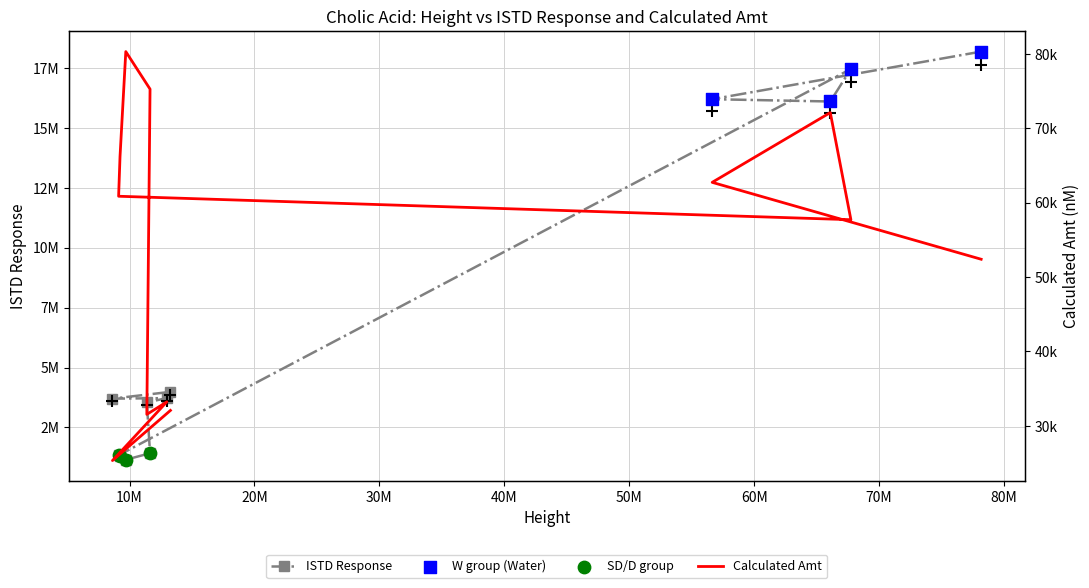

At how many categories does at least one series exceed 4546837?

4